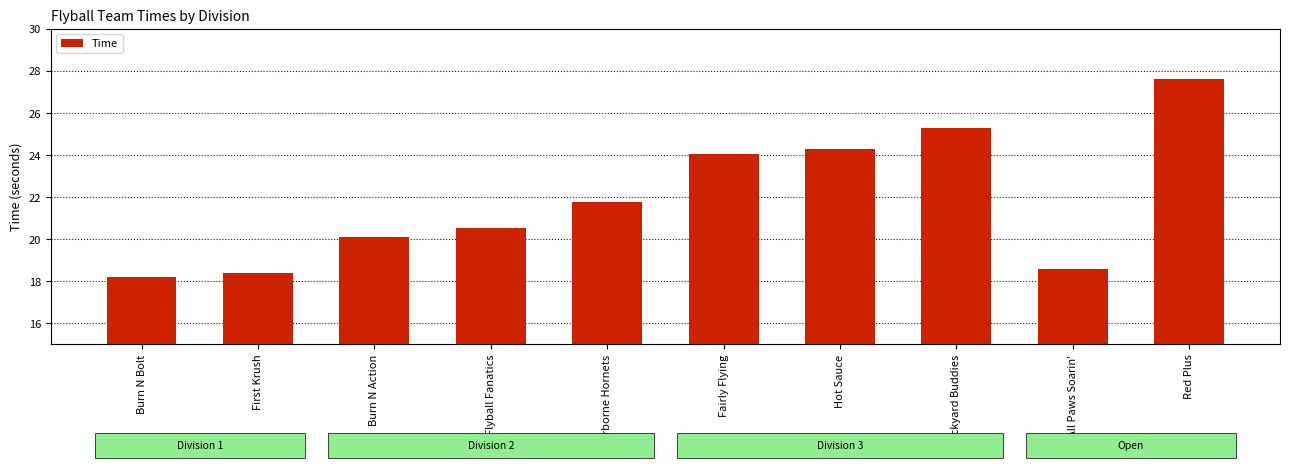

What is the label of the 6th bar from the right?

Airborne Hornets